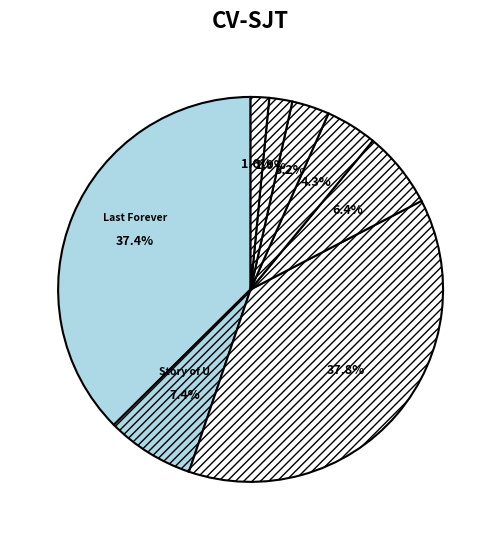

Count the number of slices in the pie.

8